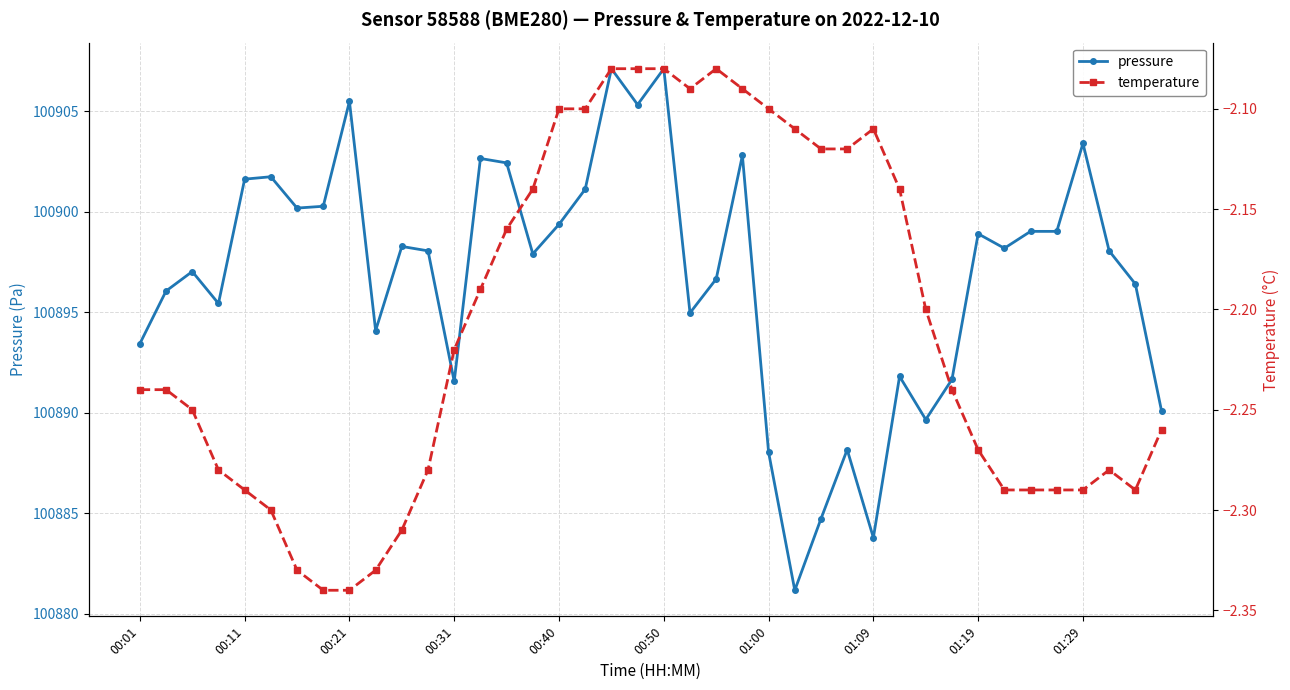

True or false: pressure has more than 1 interior local peaks.

True